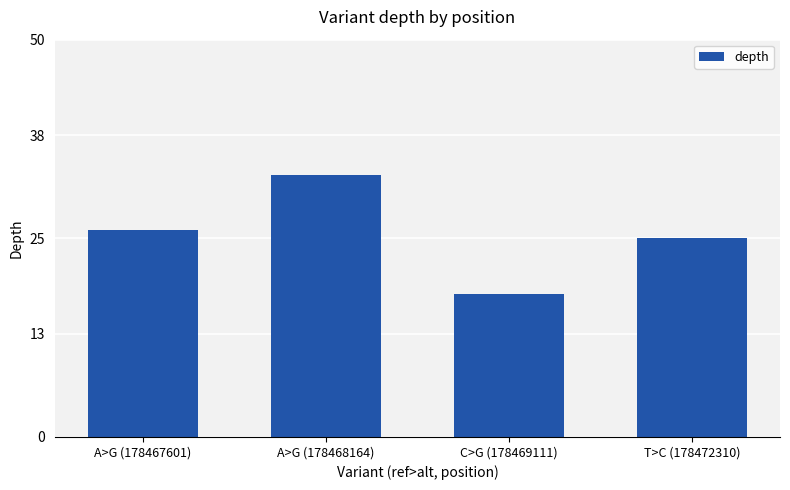

The value at A>G (178467601) is 26. True or false?

True